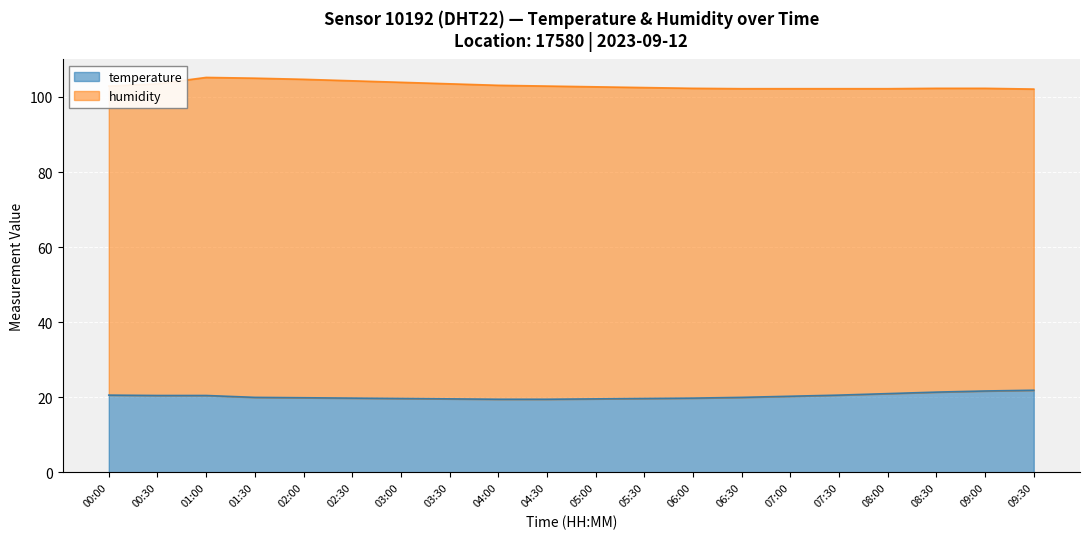

What is the change in value from 04:30 to 07:30?

+1.1